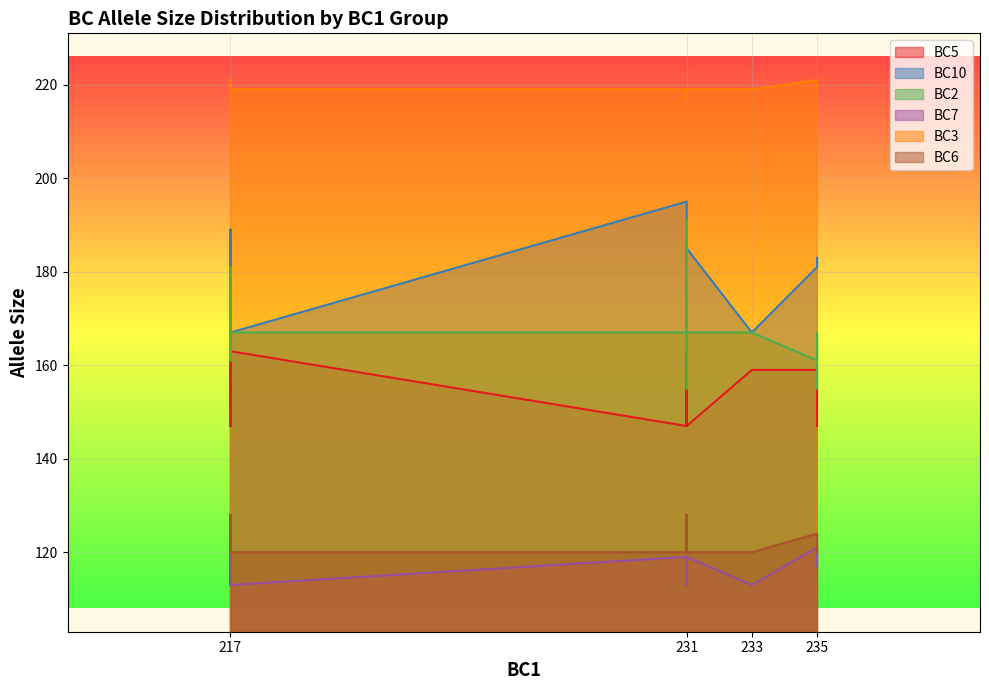

What is the average value of the BC10 series?

181